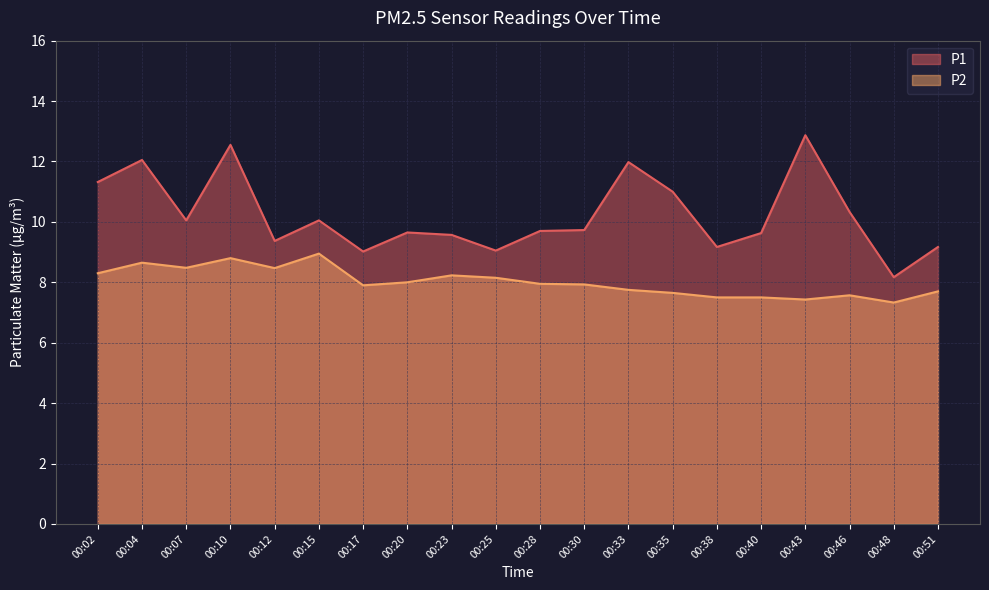

What is the value of the P1 point at the 11th from the left?

9.7